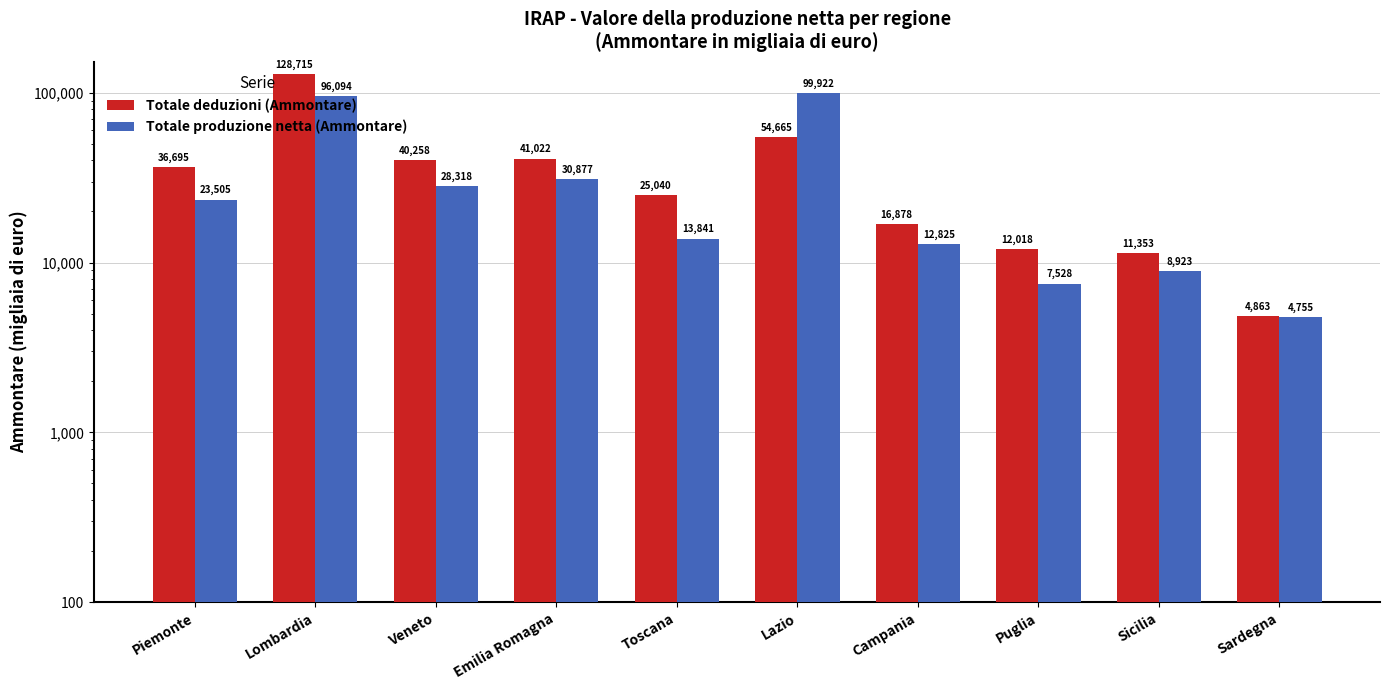

Is the value of Totale deduzioni (Ammontare) at Emilia Romagna greater than the value of Totale produzione netta (Ammontare) at Lombardia?

No